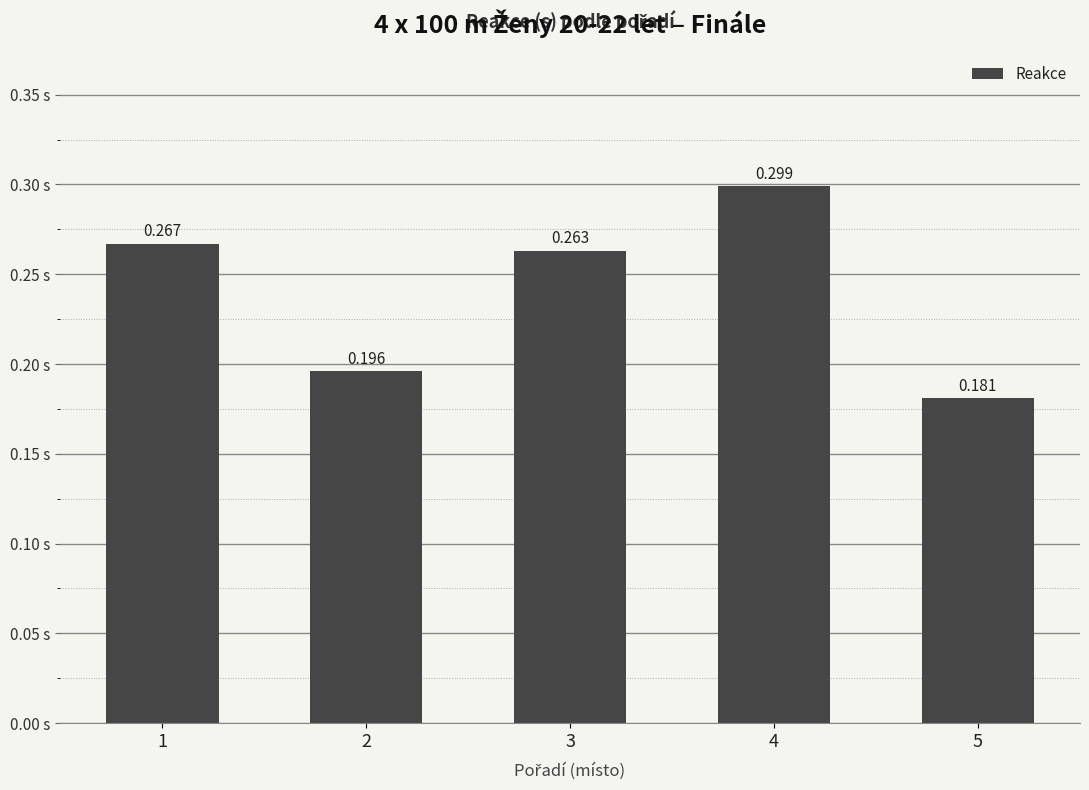

The value at 3 is 0.3. True or false?

True